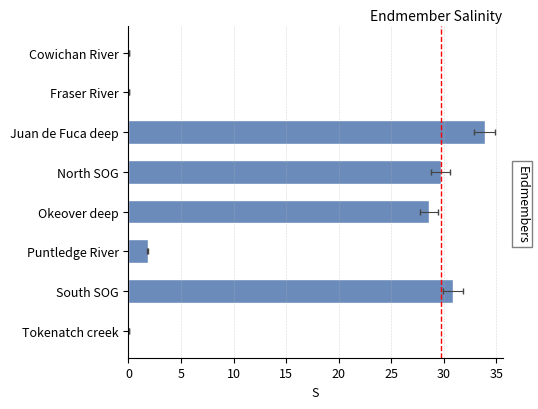

How many bars are there in total?

8